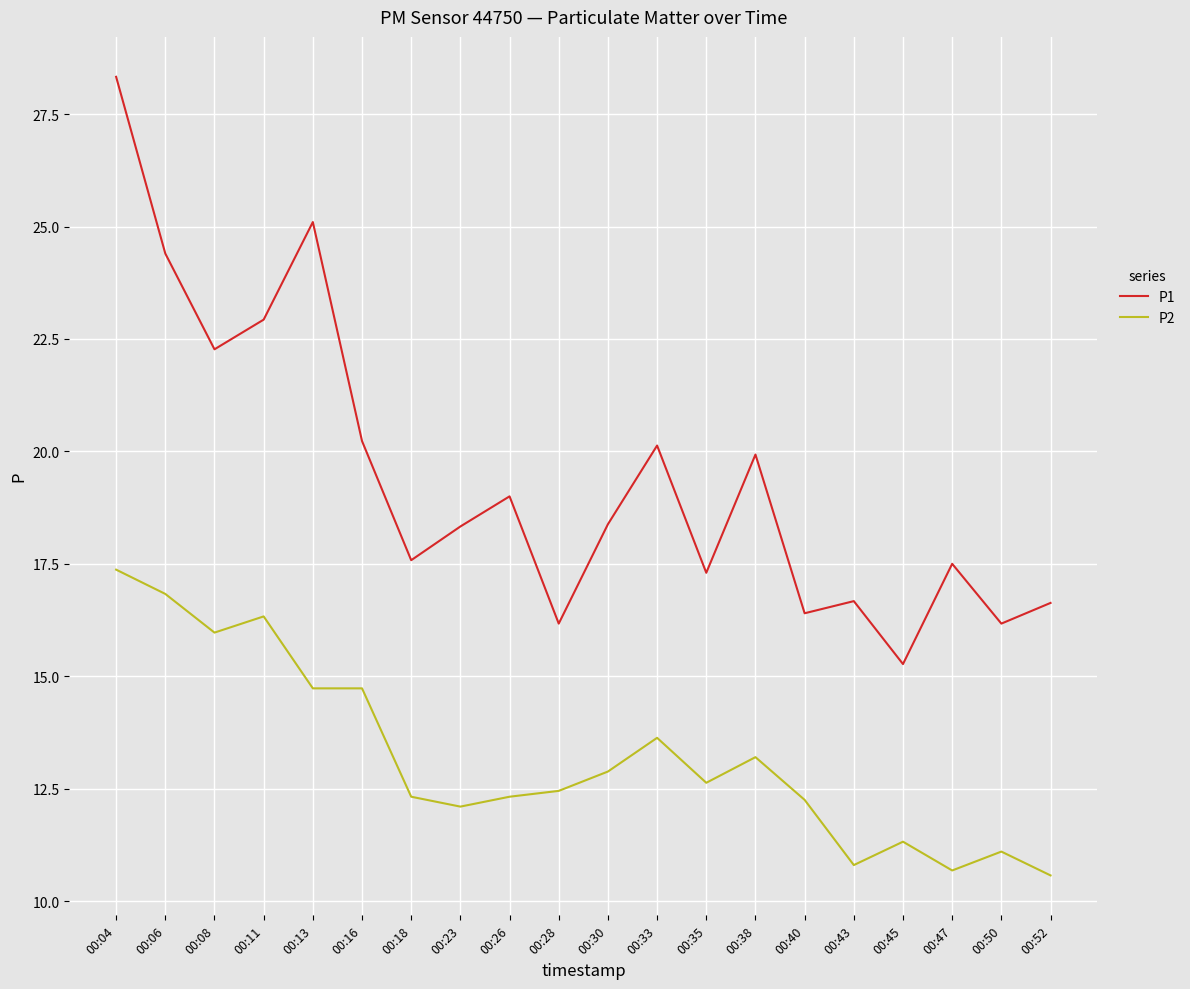

Is it true that P1 equals 7.4 at 00:26?

False